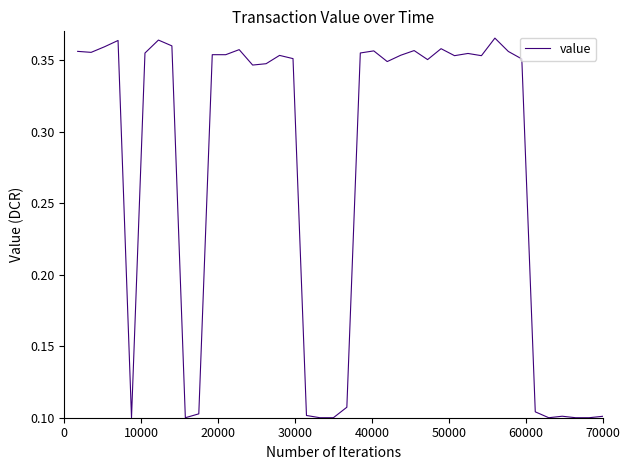

How many lines are shown in the chart?

1